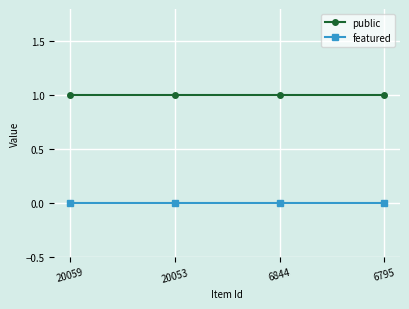

What is the spread (max minus min) of values at 6844?

1